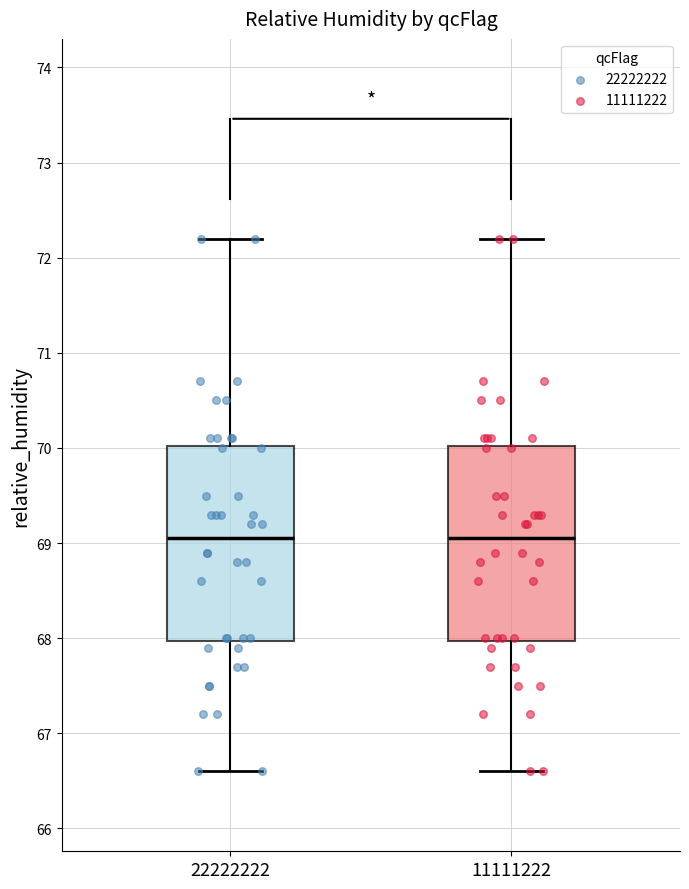

Reading left to right, read every box against the y-axis: the position of its median line, the range the box covers, and the ends of its whiskers. The values are not printed on the chart, so give them approximately, as read against the axis.

22222222: median 69.1, box 68.0 to 70.0, whiskers 66.6 to 72.2
11111222: median 69.1, box 68.0 to 70.0, whiskers 66.6 to 72.2